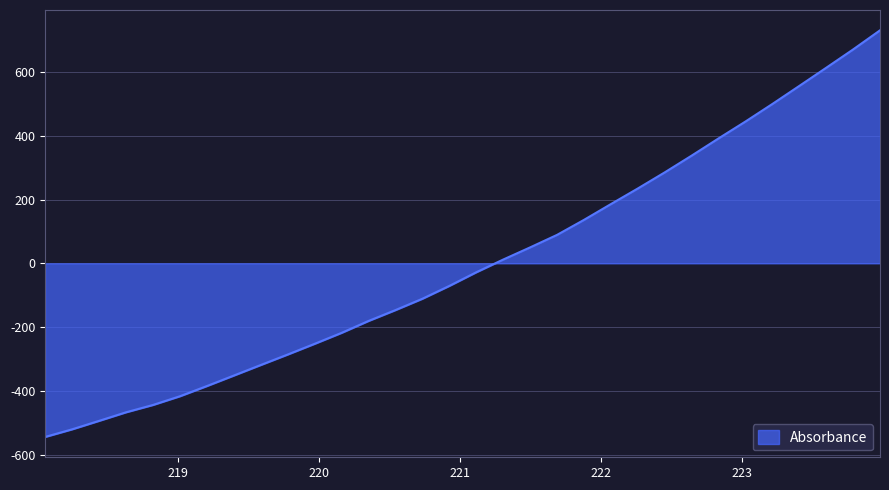

What is the difference between the maximum and minimum values?

1274.7